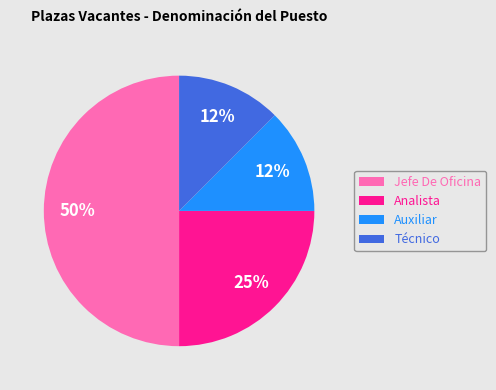

Which category has the biggest portion of the pie?

Jefe De Oficina